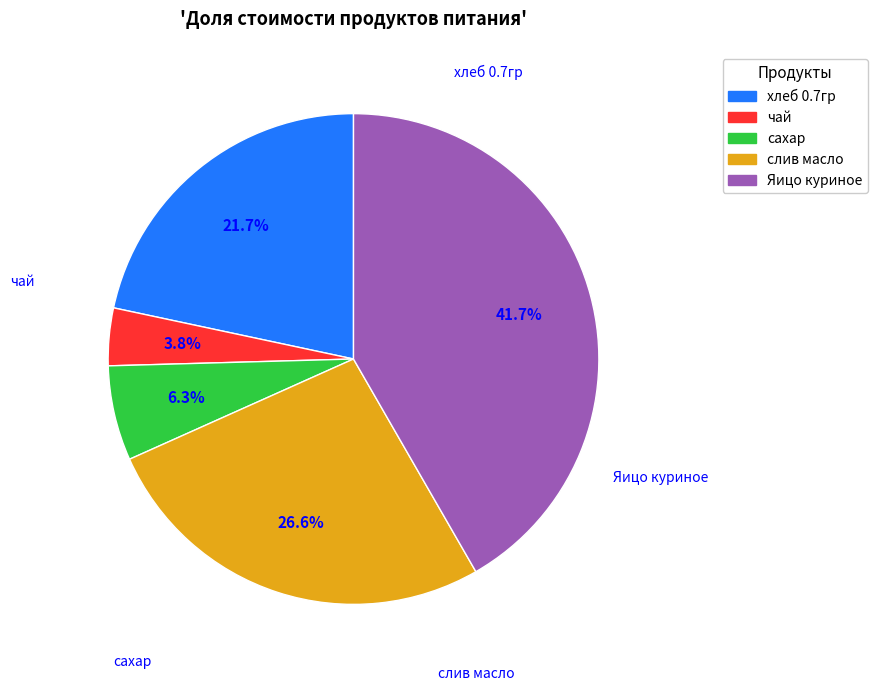

Is it true that хлеб 0.7гр is 29% of the pie?

False